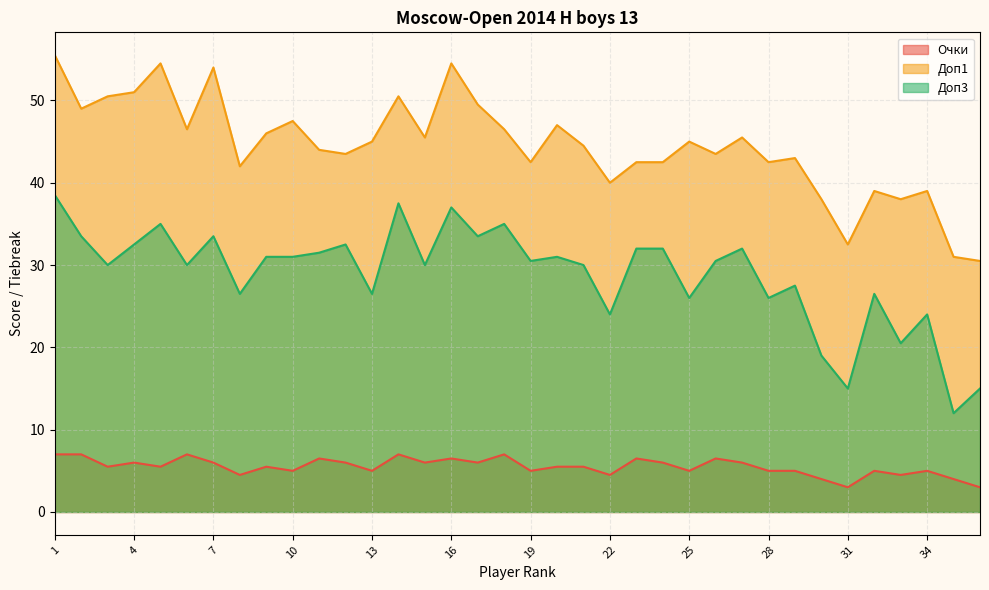

True or false: Очки and Доп3 cross at least once.

False